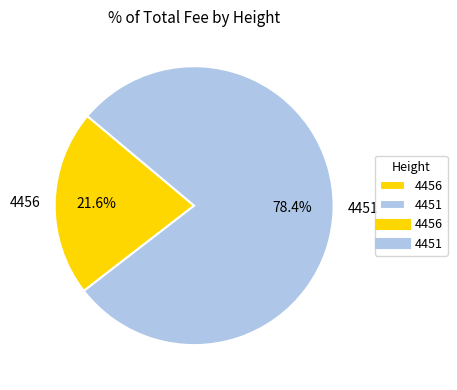

Rank the categories by value from highest to lowest.

4451, 4456